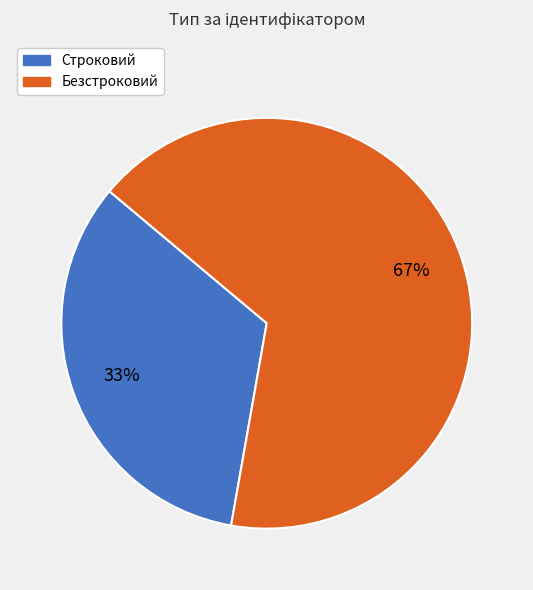

How many slices are in this pie chart?

2